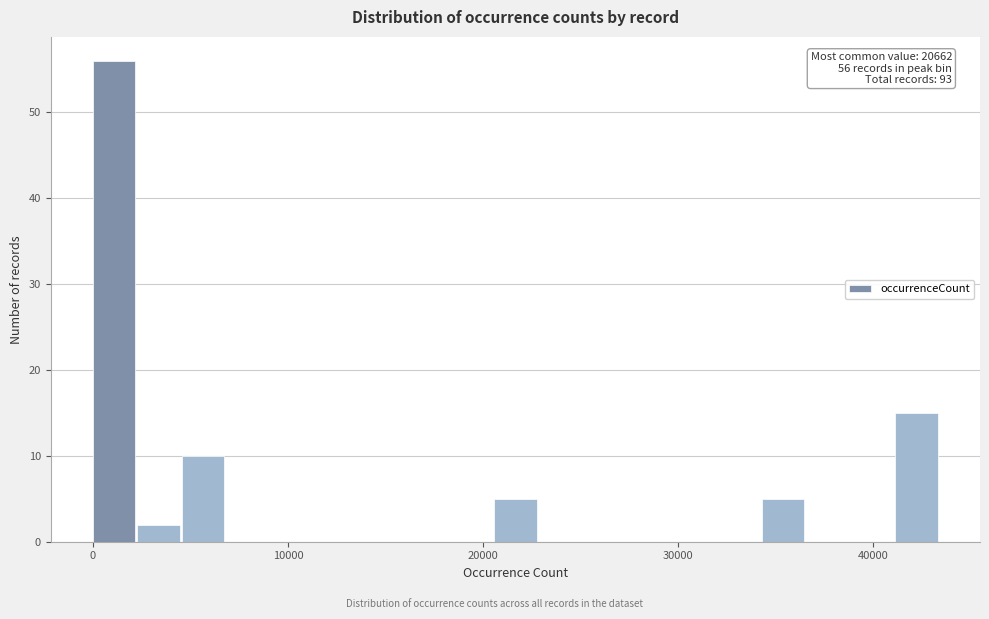

Read against the x-axis, roughly where is the centre of the tallest bar?

1000